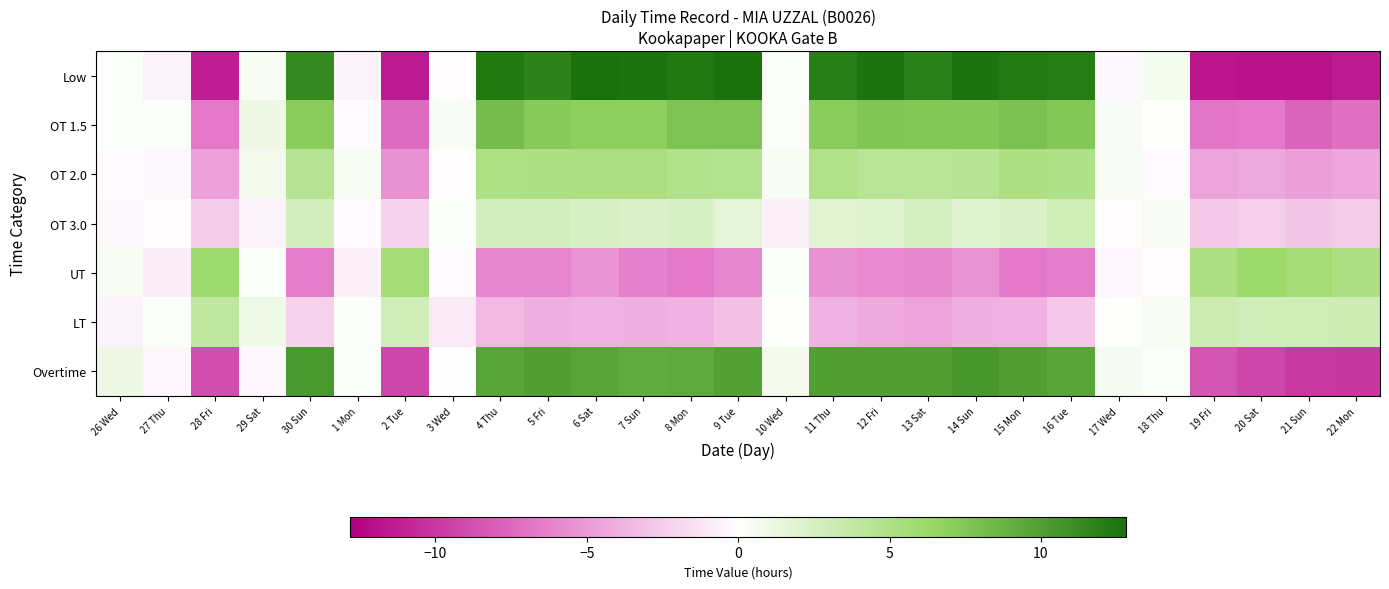

Rank the series at 27 Thu from lowest to highest value.

UT, Low, Overtime, OT 2.0, OT 3.0, LT, OT 1.5